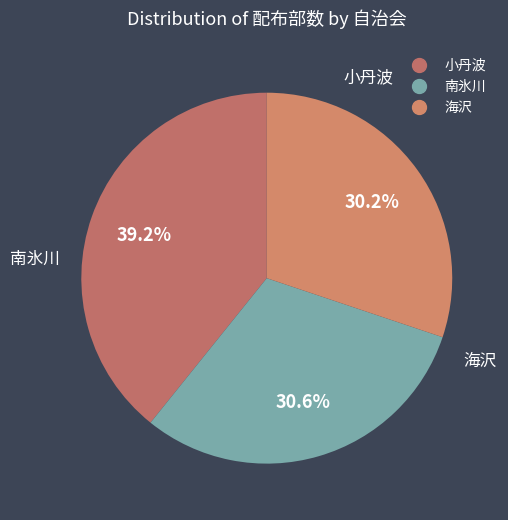

Count the number of slices in the pie.

3